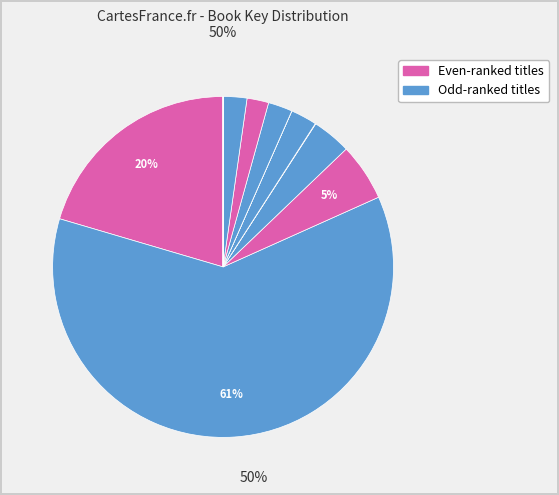

Count the number of slices in the pie.

12